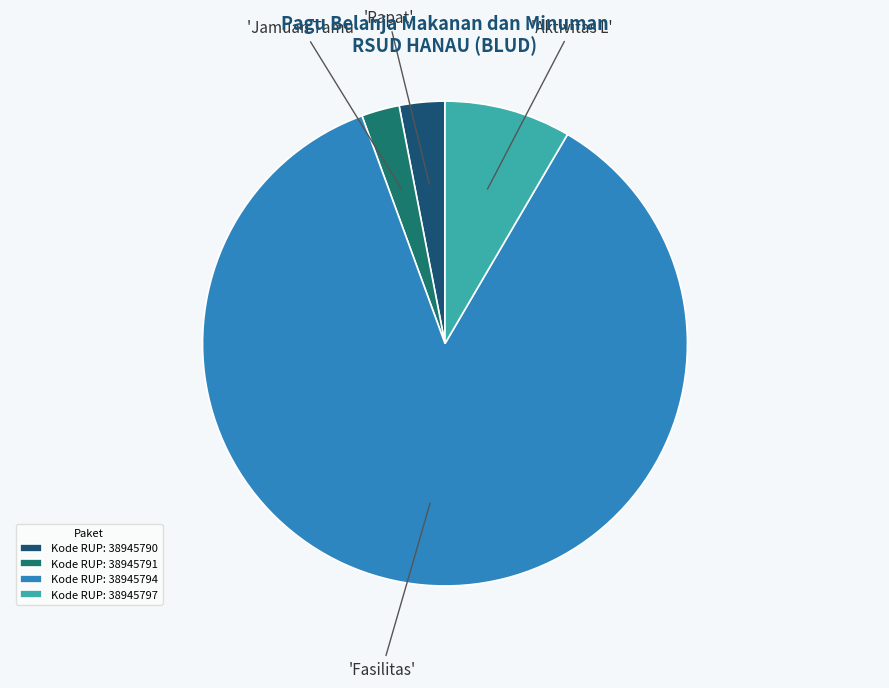

Do Kode RUP: 38945791 and Kode RUP: 38945794 together represent more than half of the pie?

Yes